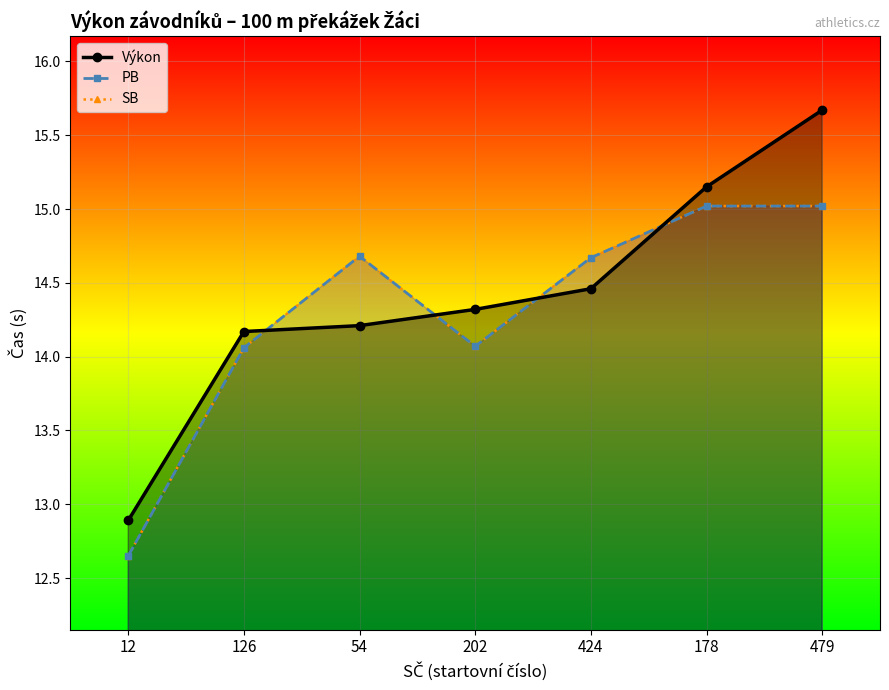

True or false: PB and SB intersect in this chart.

False